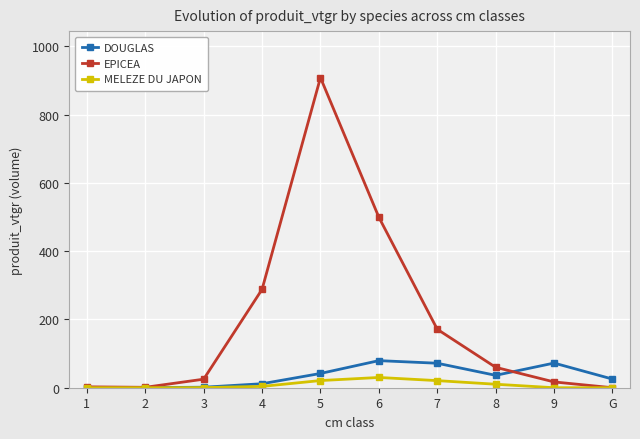

What are all the series names shown in the legend?

DOUGLAS, EPICEA, MELEZE DU JAPON